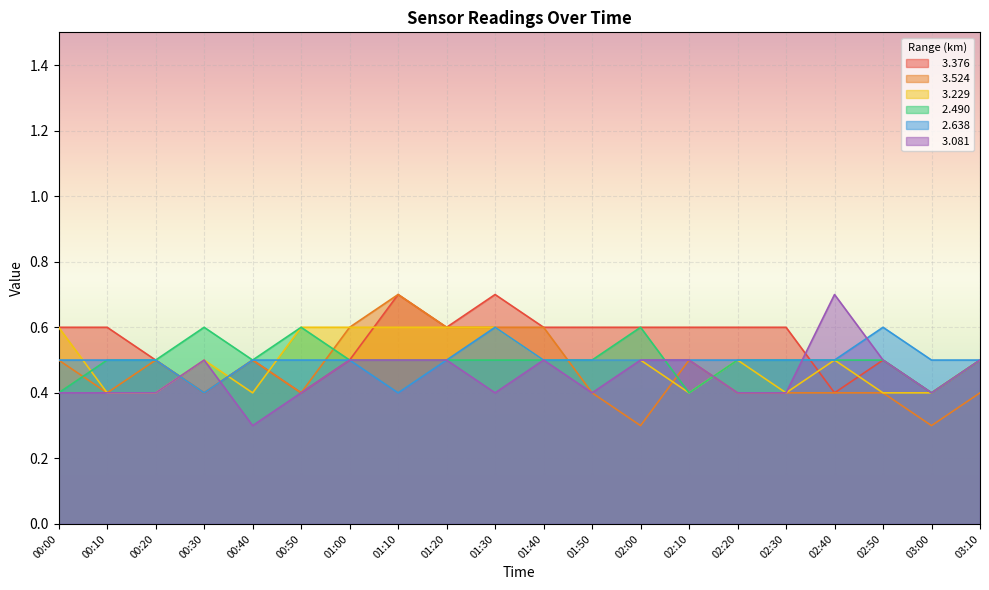

Does the chart display data point markers on the line(s)?

No